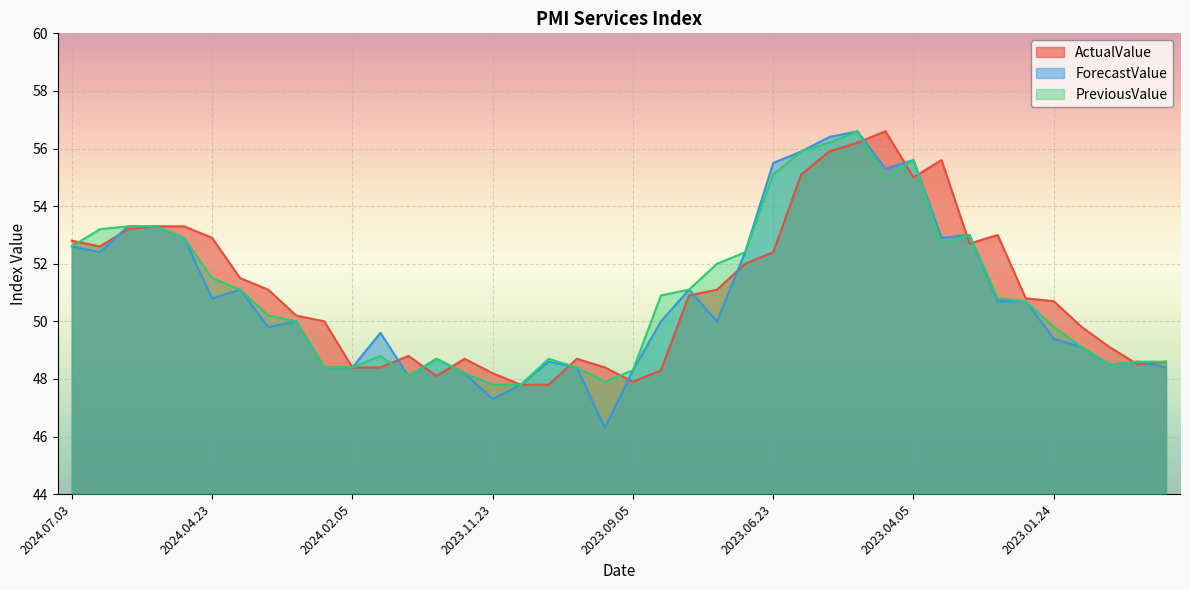

What is the value of the PreviousValue point at the 31st from the left?

55.6